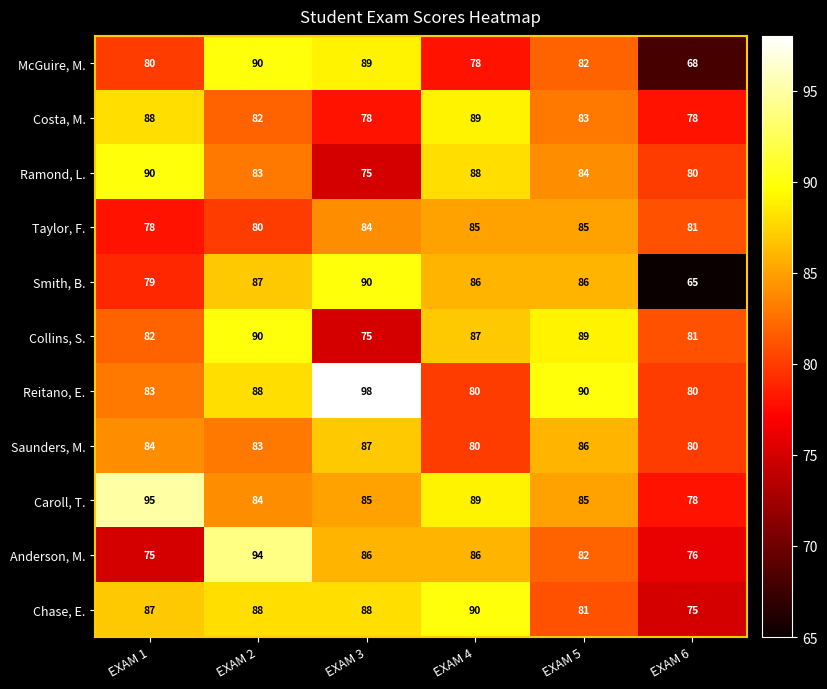

At which category does the chart reach its minimum across all series?

EXAM 6